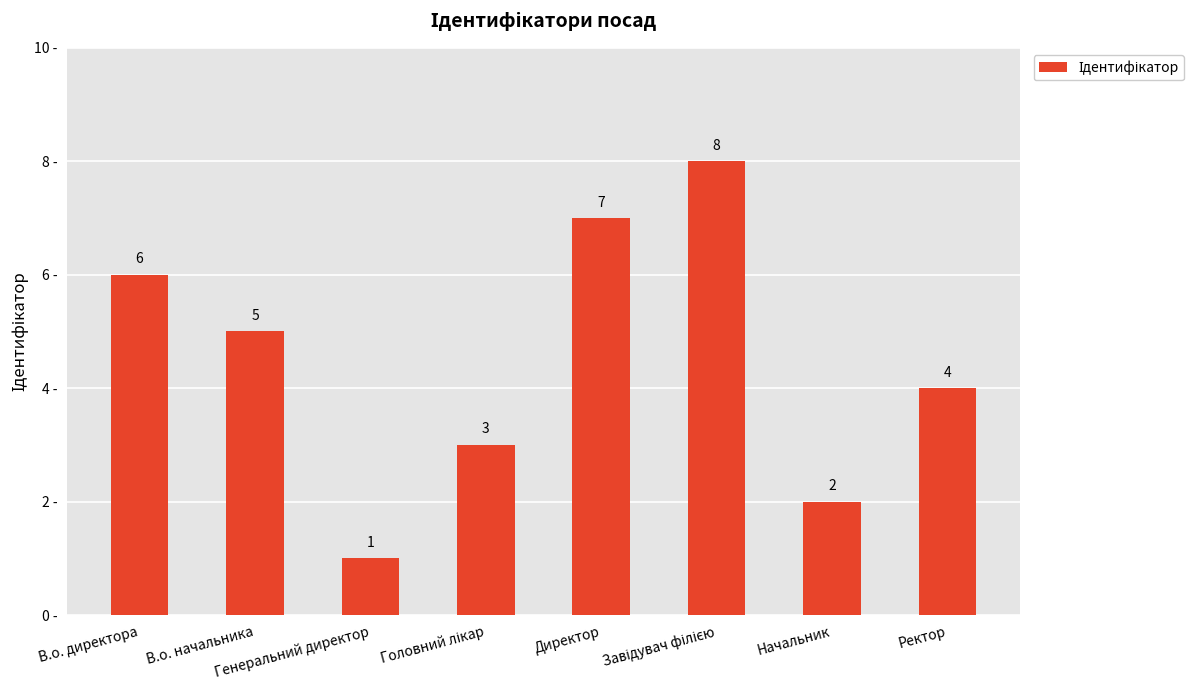

What is the maximum value shown in the chart?

8